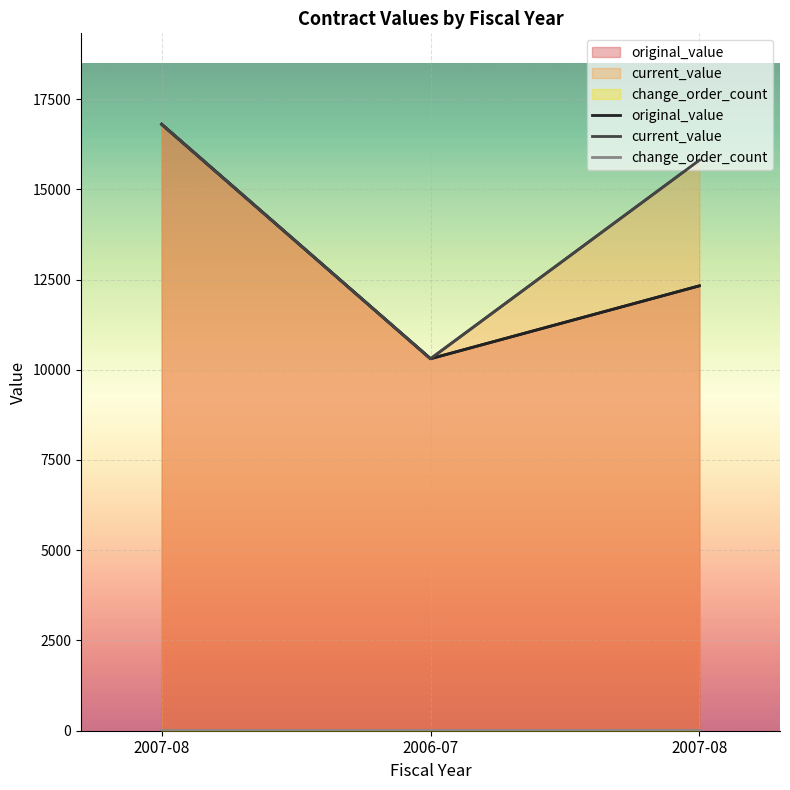

Where does the current_value series first go above 15805?

2007-08